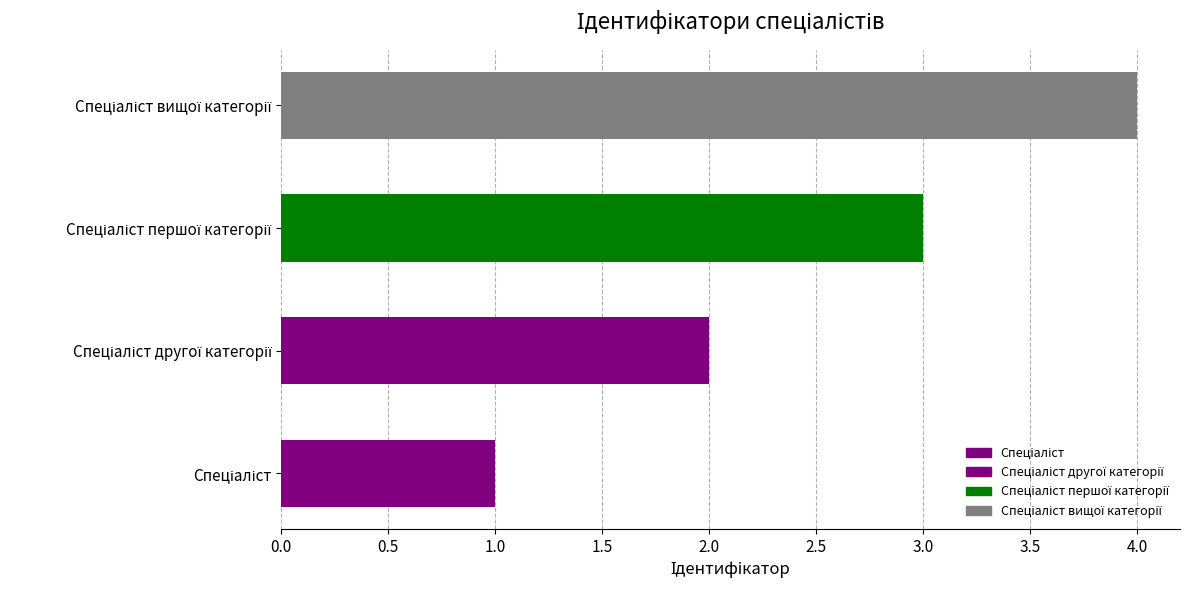

What is the maximum value shown in the chart?

4